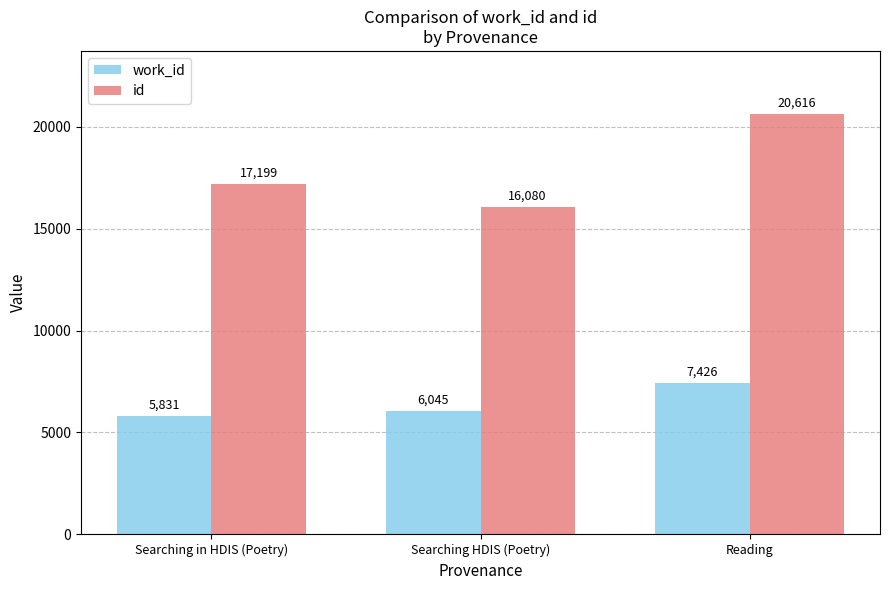

Between Searching in HDIS (Poetry) and Searching HDIS (Poetry), which series saw the biggest shift?

id